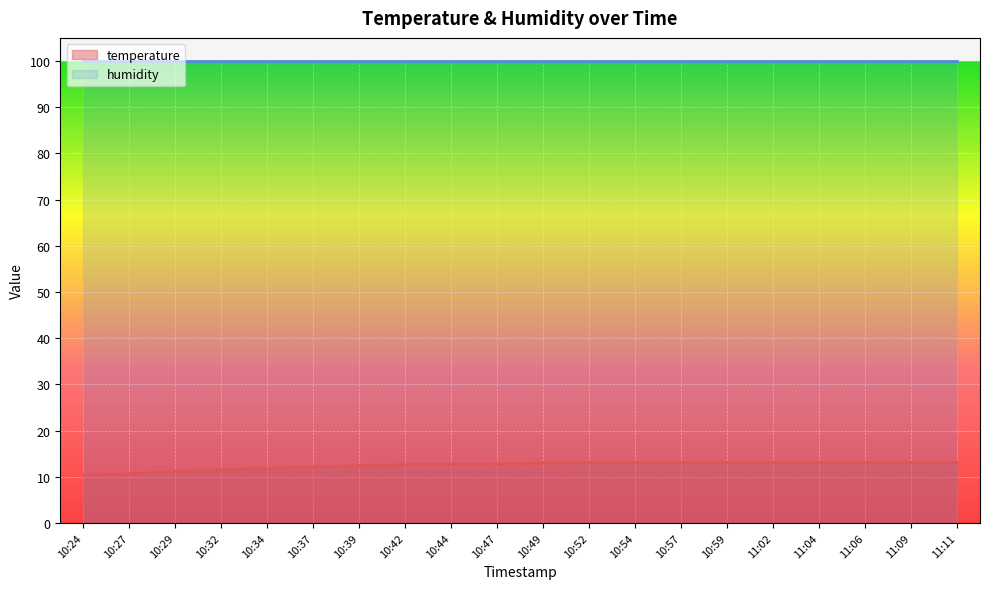

What is the lowest value of the temperature series?

10.3